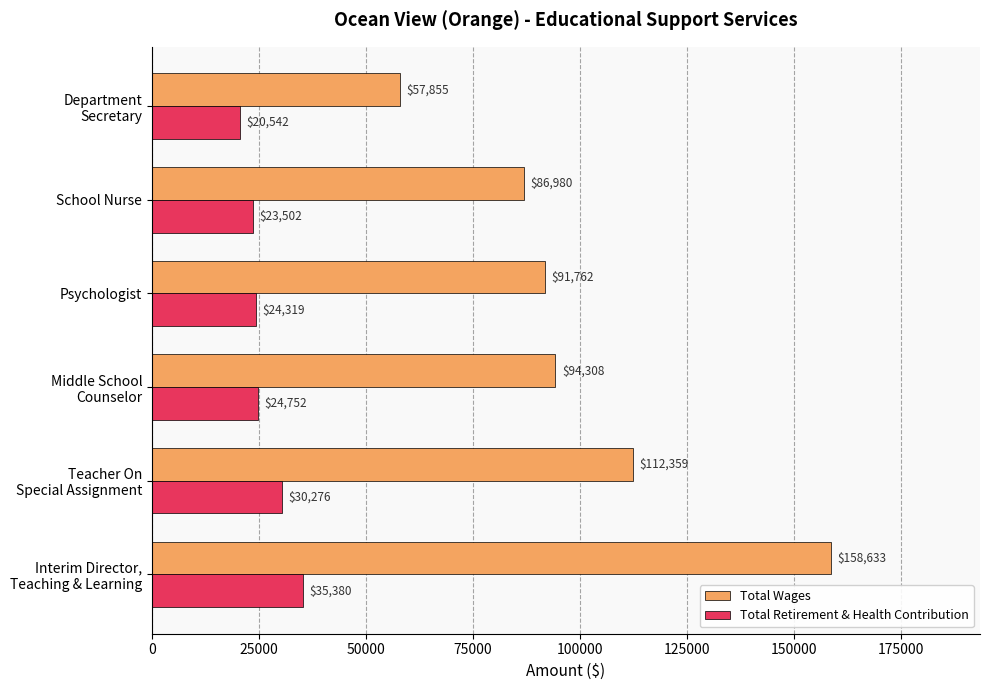

Which series has the largest total across all categories?

Total Wages